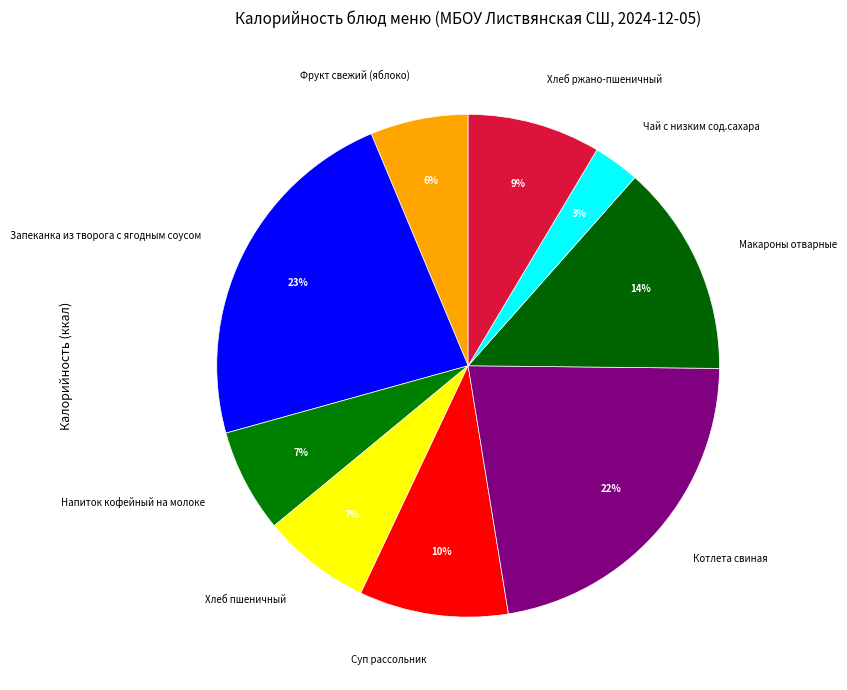

The Напиток кофейный на молоке slice represents 7% of the pie. True or false?

True